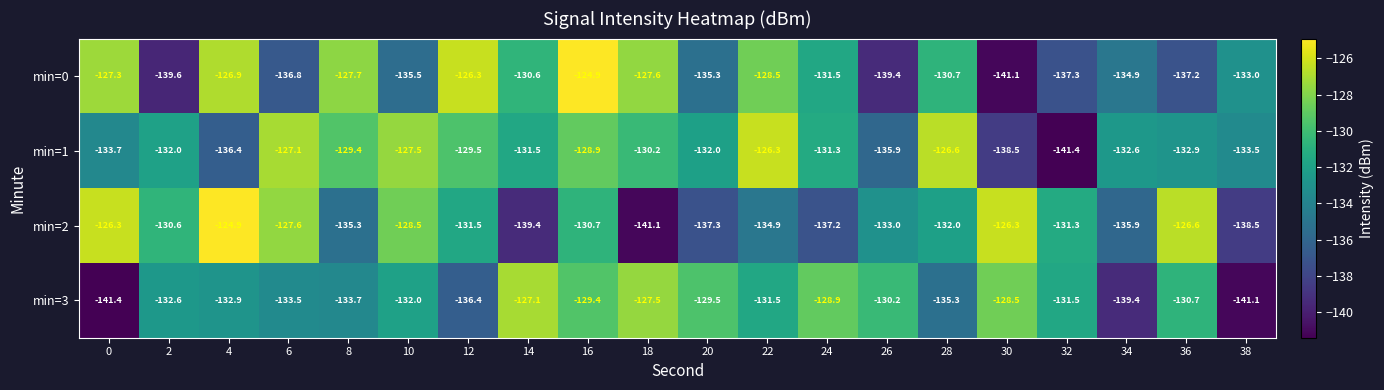

What is the sum of the min=1 values at 30 and 38?

-272.0